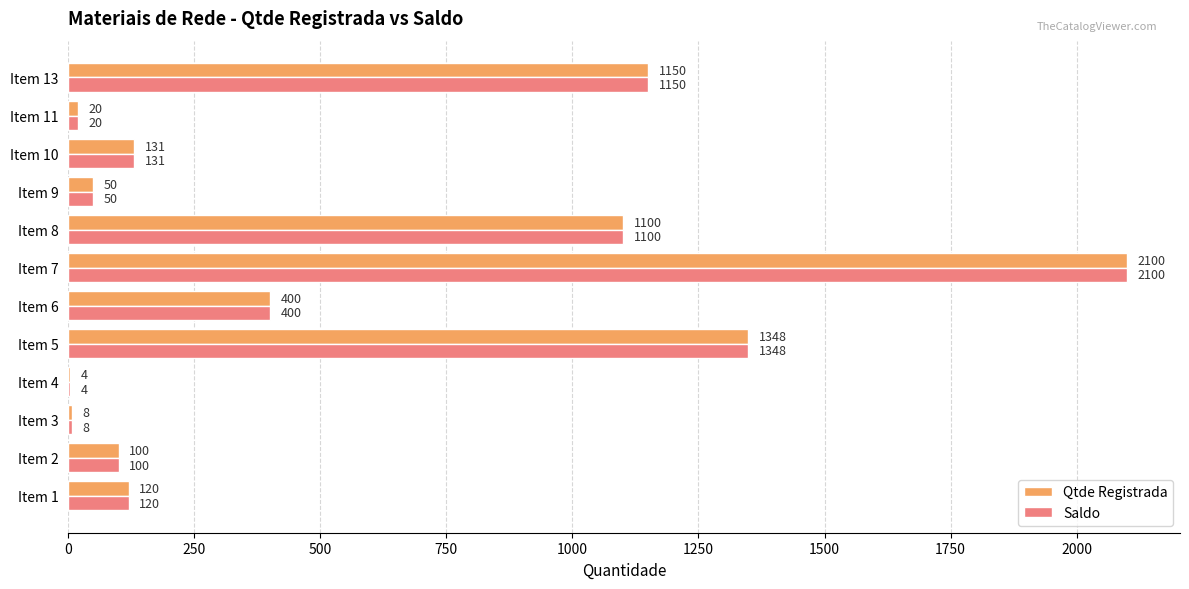

What is the approximate value of Qtde Registrada at Item 1, to the nearest 100?

100